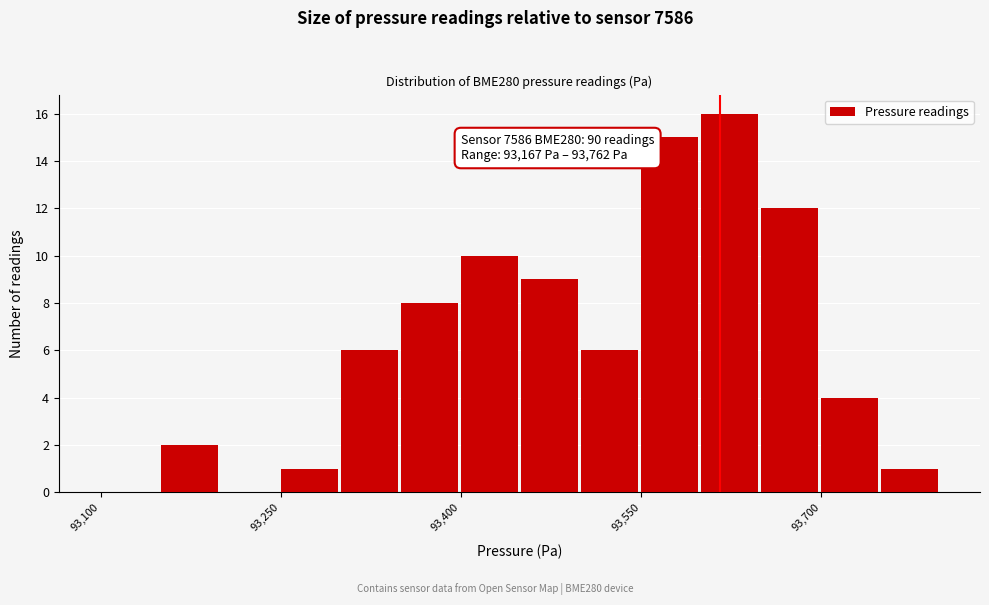

Around what value on the x-axis is the tallest bar? Give the approximate position of its centre, as read against the axis.

93620